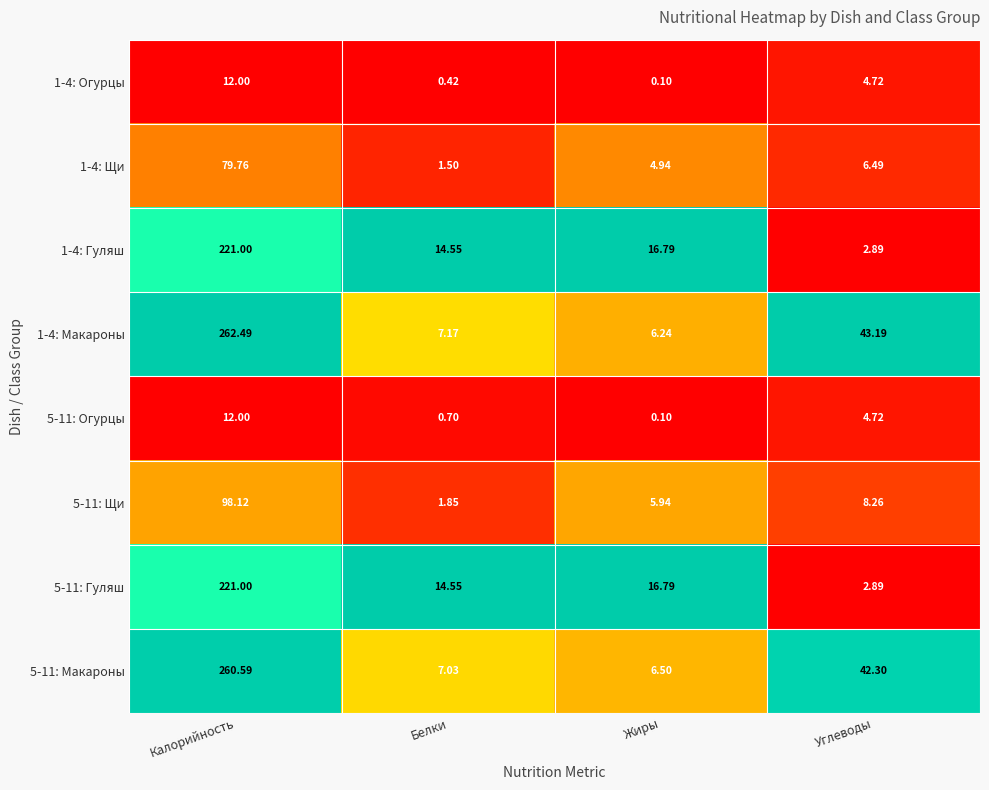

Where is 5-11: Макароны nearest to the value 133?

Углеводы